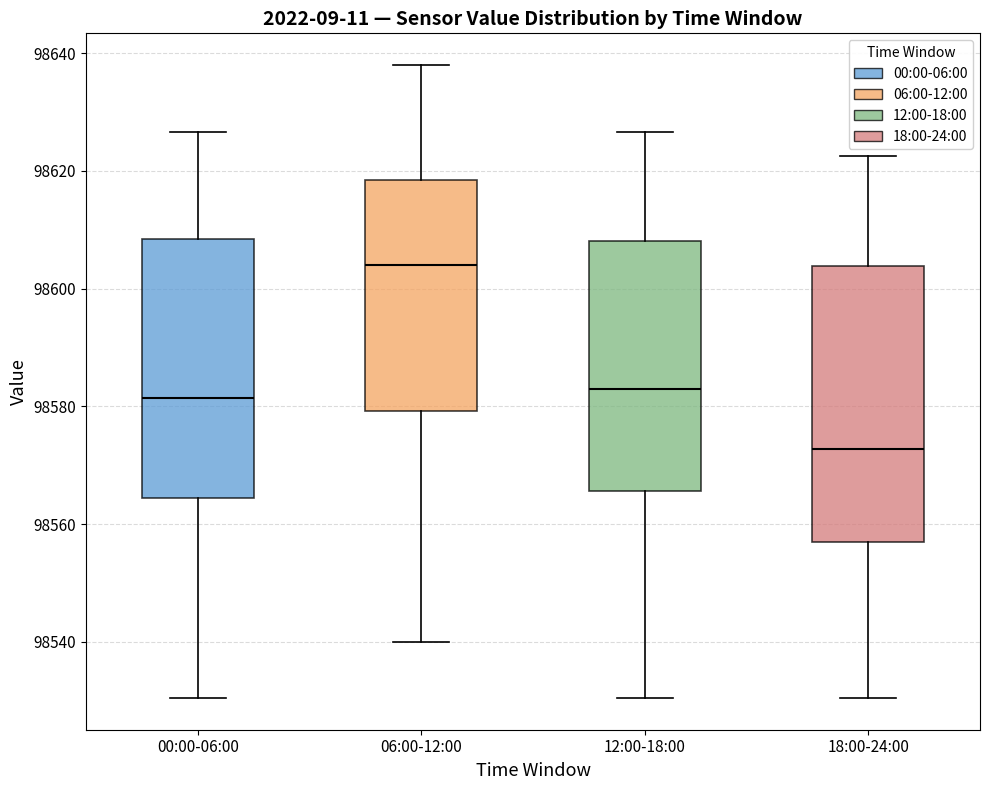

Reading left to right, transcribe this box plot: for each box, give where its median line is, the range the box spans, and where its two whiskers end, as read against the y-axis. The values are not printed on the chart, so give them approximately, as read against the axis.

00:00-06:00: median 98582, box 98564 to 98608, whiskers 98530 to 98626
06:00-12:00: median 98604, box 98580 to 98618, whiskers 98540 to 98638
12:00-18:00: median 98582, box 98566 to 98608, whiskers 98530 to 98626
18:00-24:00: median 98572, box 98556 to 98604, whiskers 98530 to 98622